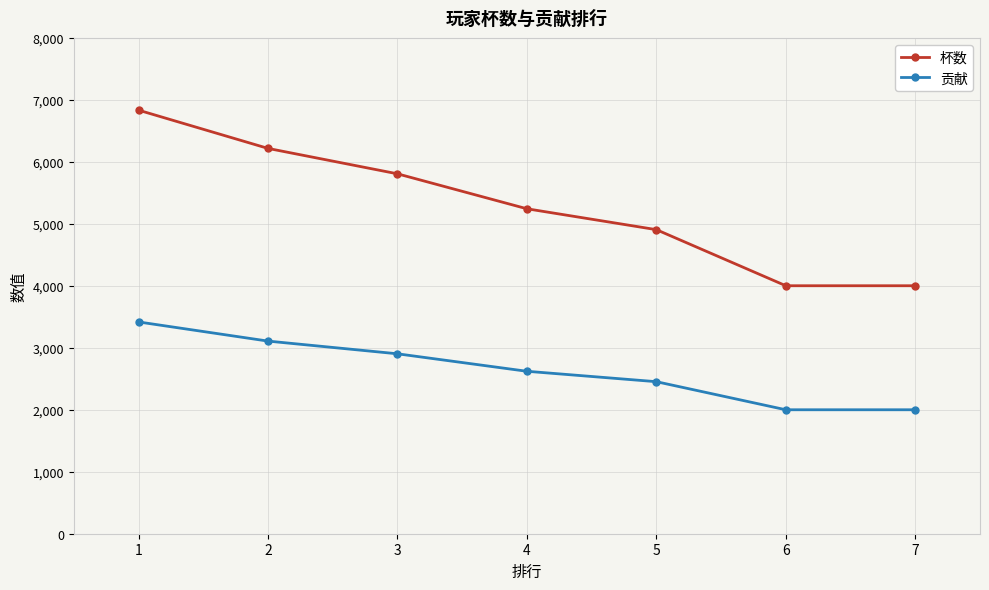

What is the highest value of the 贡献 series?

3417